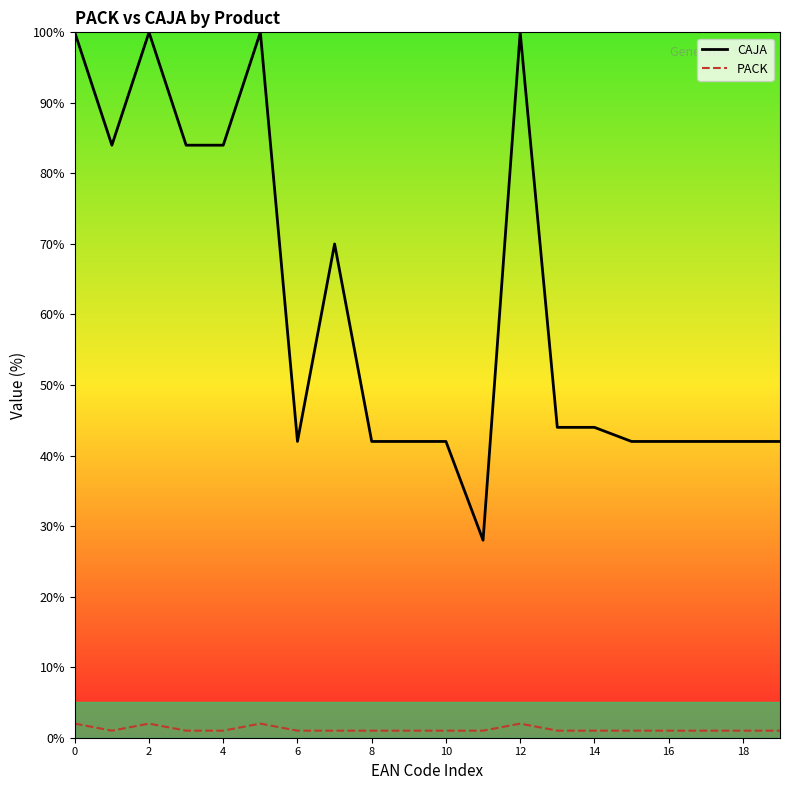

In CAJA, how many points are higher than both neighbors (excluding endpoints)?

4